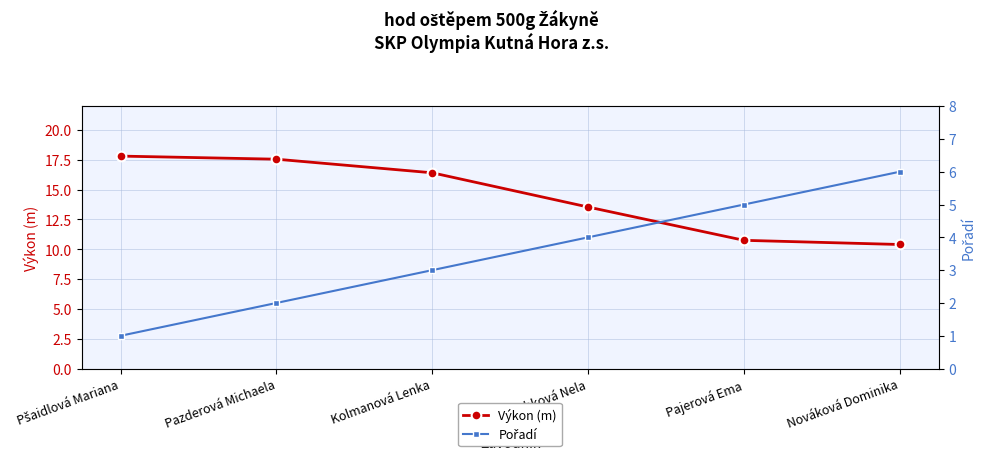

At which category is the sum across all series the highest?

Pazderová Michaela